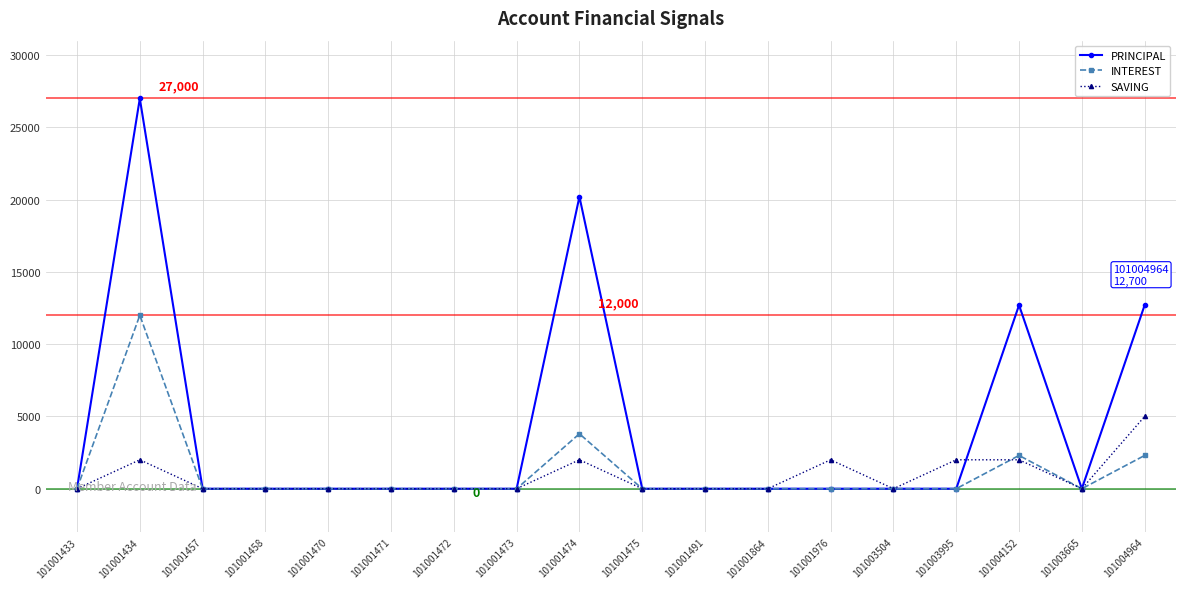

Reading left to right, what are all the values shown in this chart?

PRINCIPAL: 0	27000	0	0	0	0	0	0	20200	0	0	0	0	0	0	12700	0	12700
INTEREST: 0	12000	0	0	0	0	0	0	3800	0	0	0	0	0	0	2300	0	2300
SAVING: 0	2000	0	0	0	0	0	0	2000	0	0	0	2000	0	2000	2000	0	5000